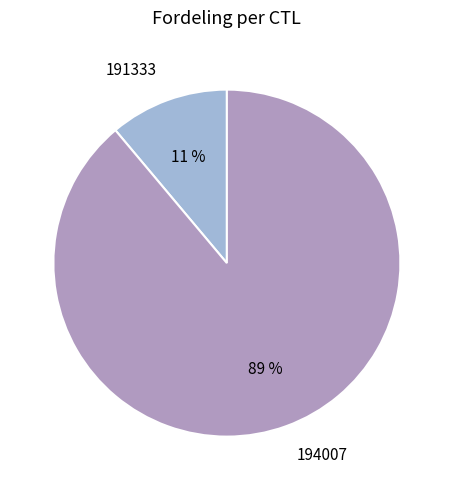

Is the sum of 194007 and 191333 greater than half?

Yes